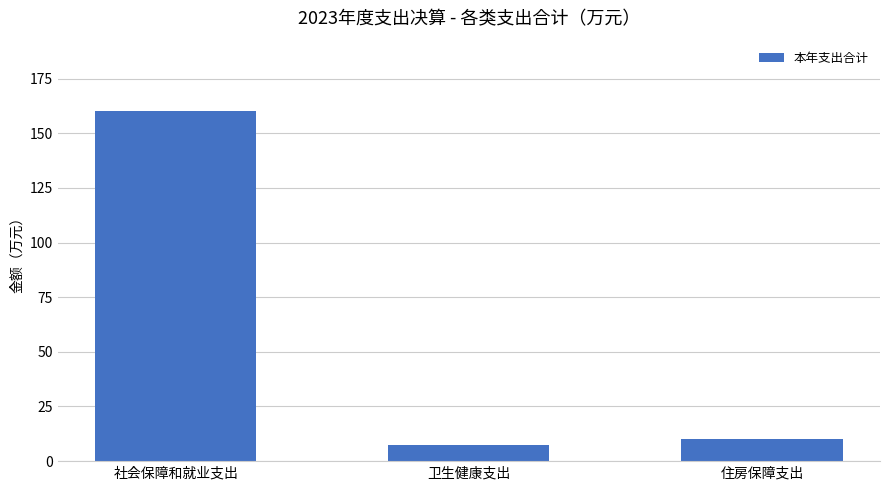

True or false: the data shows 7.2 at 卫生健康支出.

True